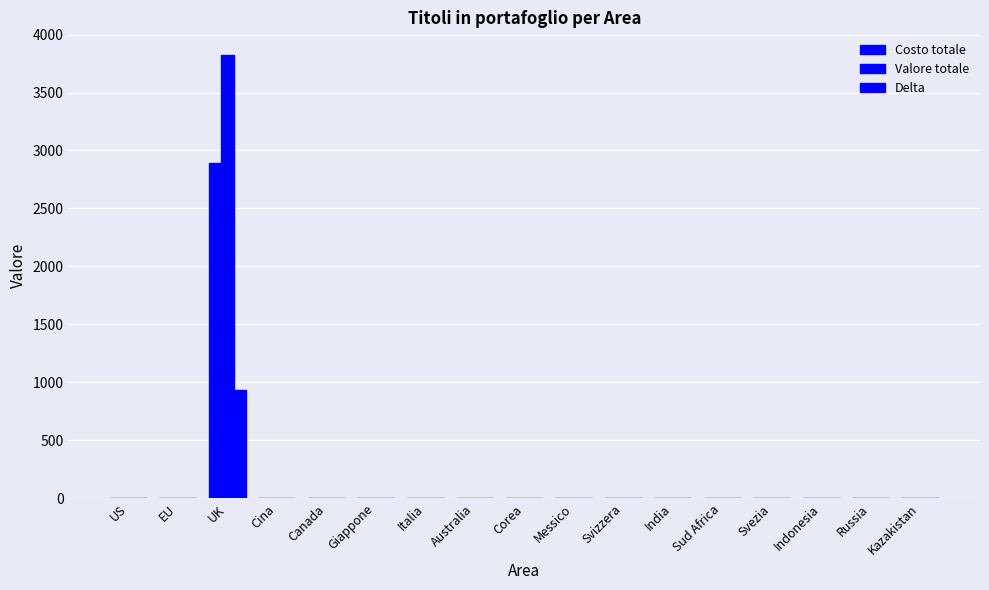

What is the label of the 13th bar from the right?

Canada